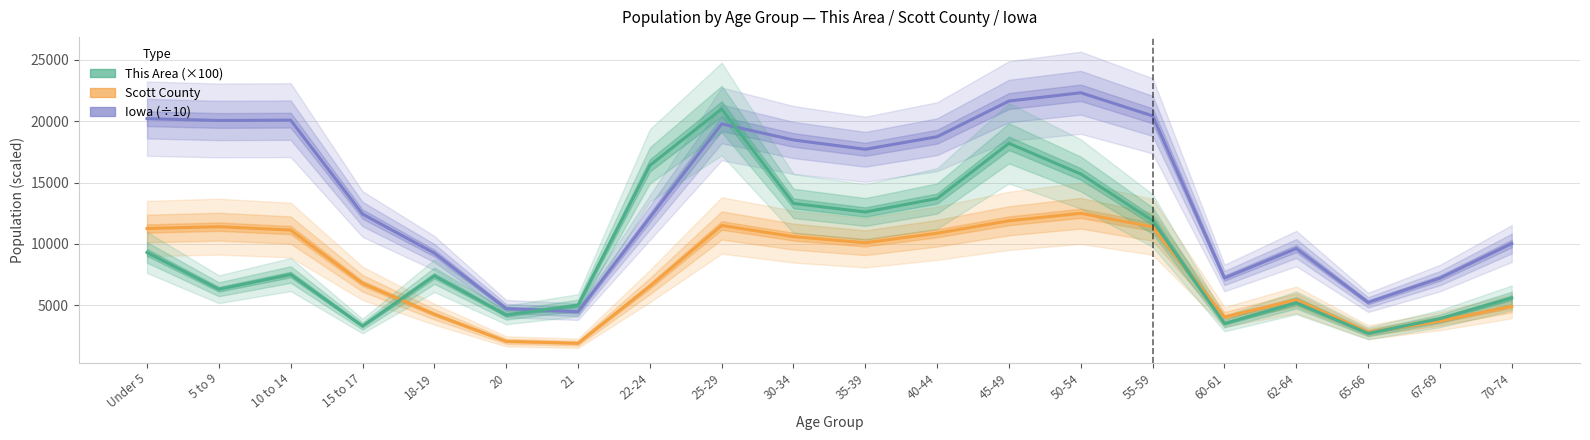

Reading left to right, list all the values displayed in this chart.

Iowa: 20212.3	20064.6	20090.4	12432.0	9251.7	4722.7	4469.5	12142.8	19784.3	18474.0	17714.8	18740.0	21648.2	22324.4	20439.3	7215.2	9620.5	5230.4	7206.1	10029.1
Scott County: 11253.0	11403.0	11127.0	6783.0	4263.0	2052.0	1895.0	6552.0	11502.0	10591.0	10094.0	10869.0	11883.0	12494.0	11387.0	4038.0	5433.0	2799.0	3707.0	4911.0
This Area (×100): 9300.0	6300.0	7500.0	3300.0	7400.0	4200.0	5000.0	16400.0	21000.0	13300.0	12600.0	13700.0	18200.0	15700.0	11900.0	3500.0	5200.0	2700.0	3900.0	5600.0